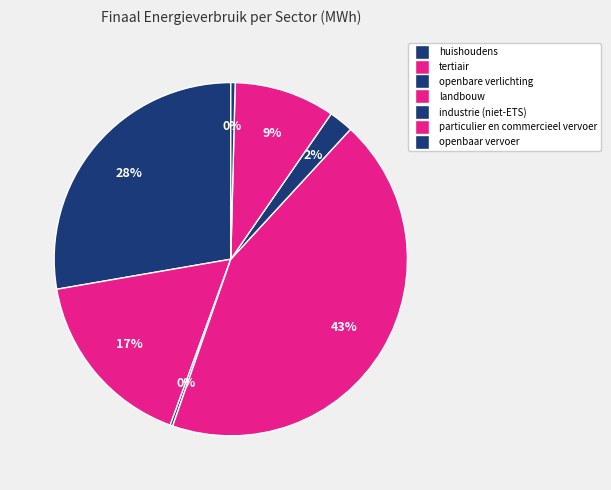

To the nearest percent, what is the difference between the largest and smallest slice percentages?

43%